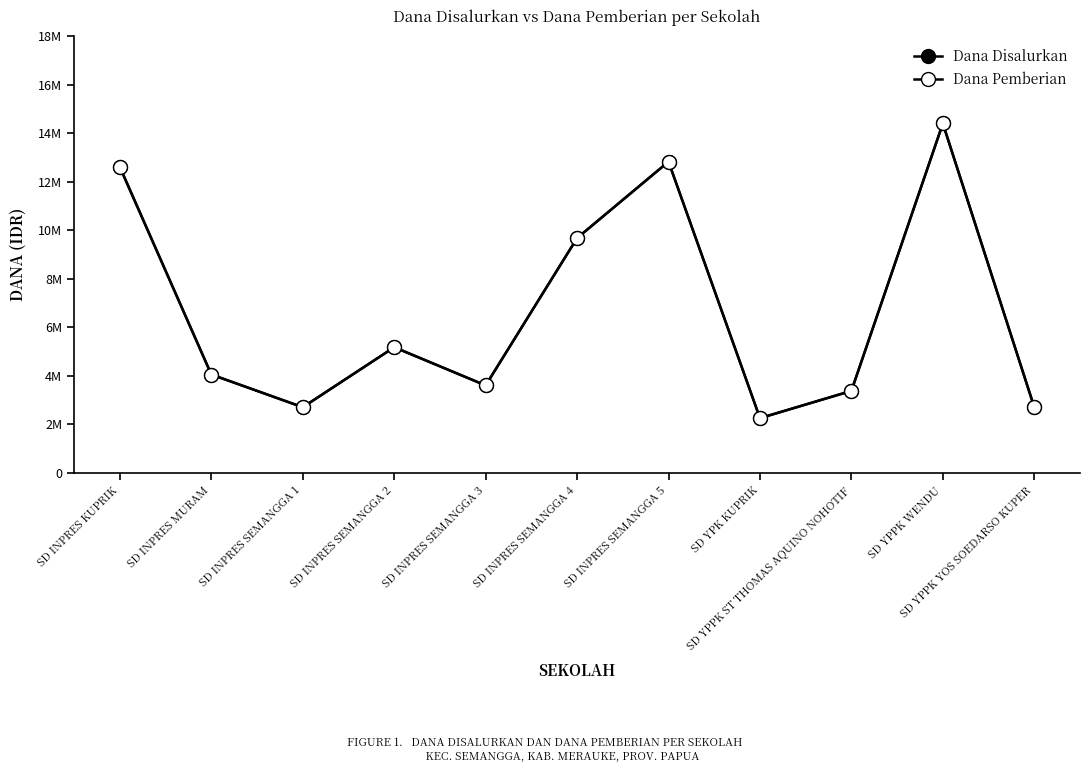

Does the chart have visible grid lines?

No